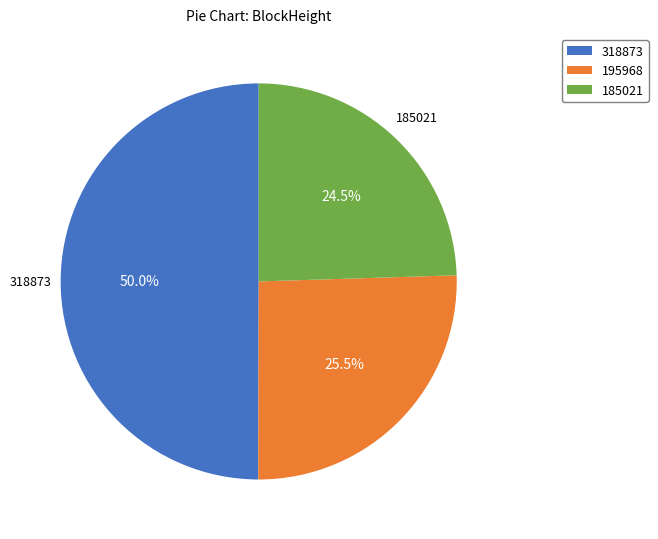

What is the largest slice in the pie chart?

318873